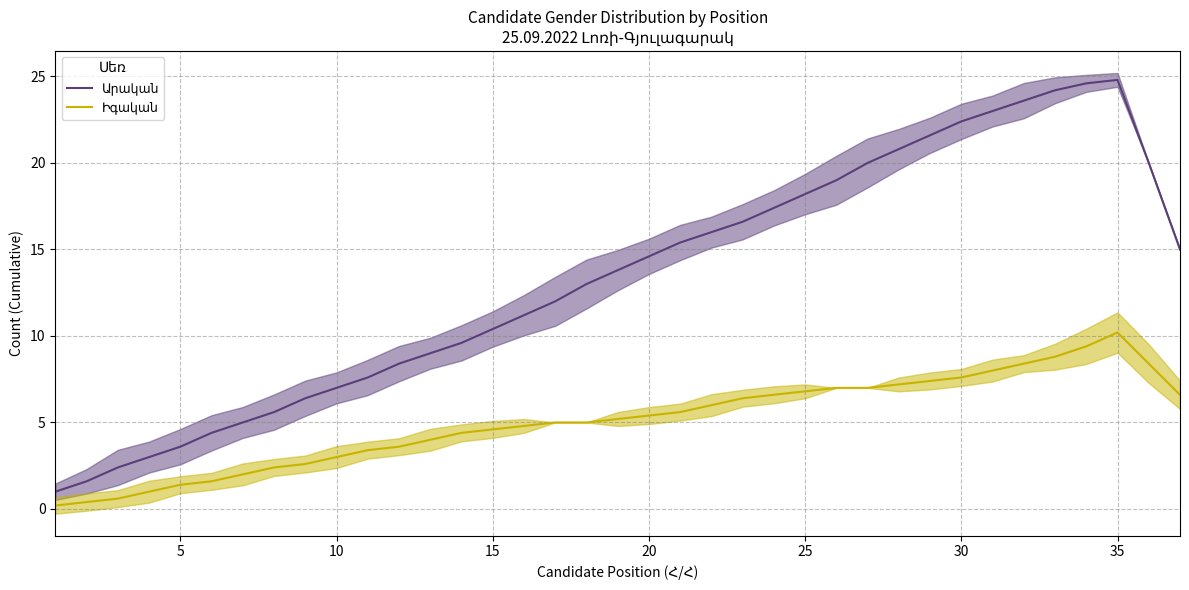

Count the number of categories in the chart.

37